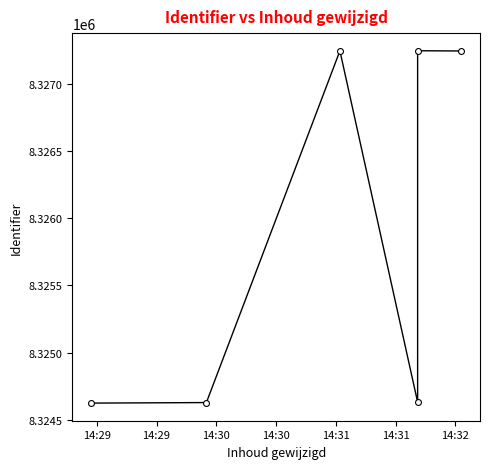

Which has a higher value, 14:31 or 14:30?

14:31